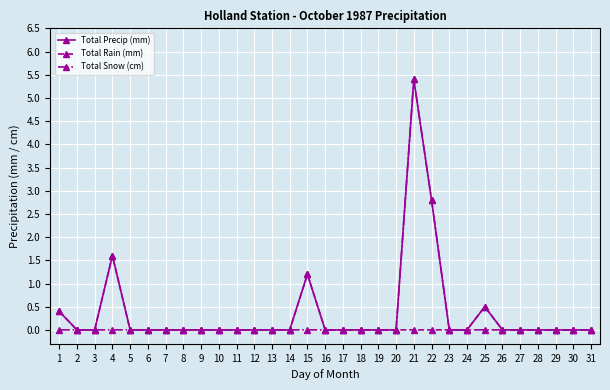

What is the difference between the maximum and minimum values in the Total Rain (mm) series?

1.6